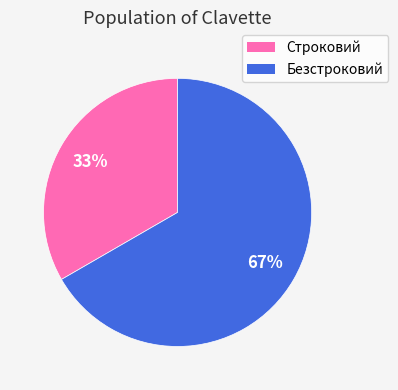

Count the number of slices in the pie.

2